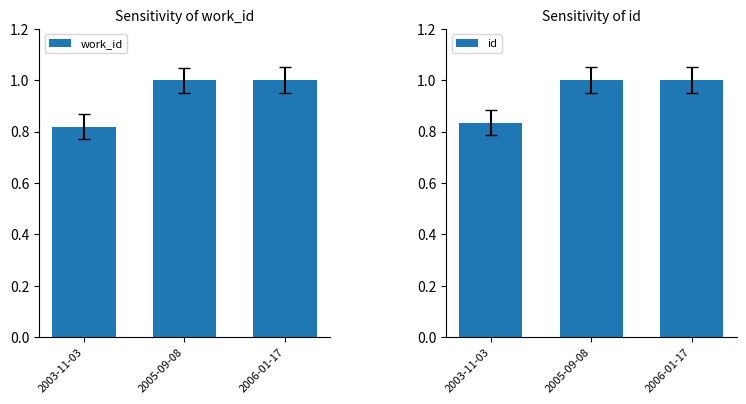

Reading left to right, transcribe all the data shown in this chart.

work_id: 2003-11-03=0.8	2005-09-08=1.0	2006-01-17=1.0
id: 2003-11-03=0.8	2005-09-08=1.0	2006-01-17=1.0